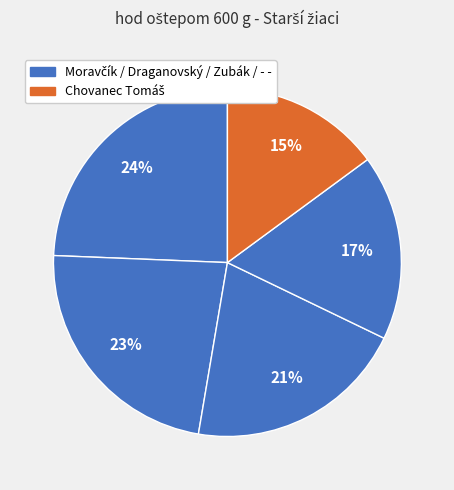

Is there any slice that represents more than half of the pie?

No